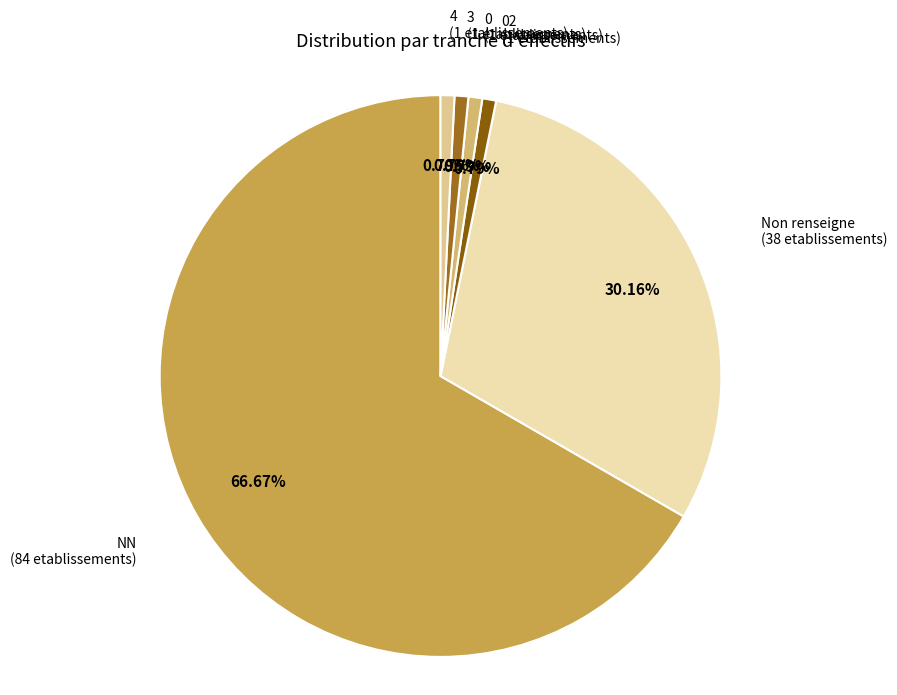

Is 4 the majority of the pie?

No